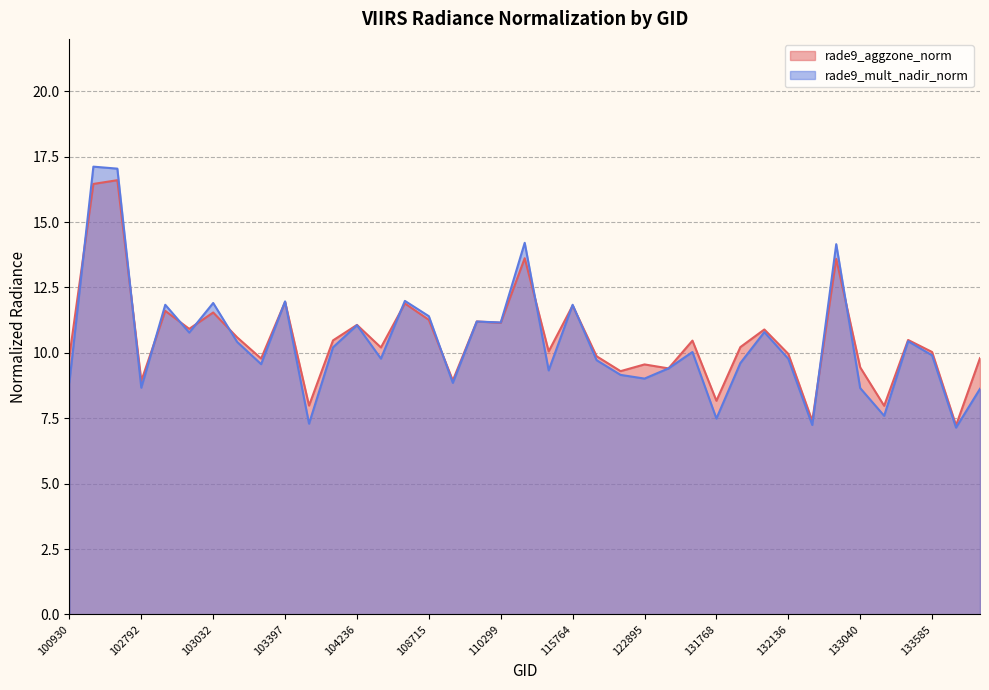

How many values in the rade9_mult_nadir_norm series are below 9?

10